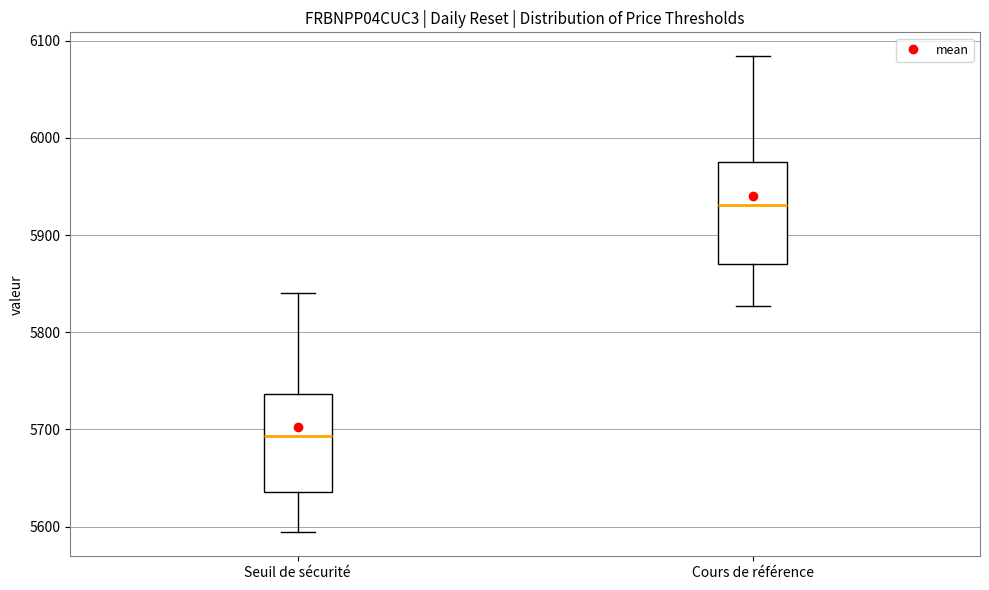

Where is the upper edge of the box for Seuil de sécurité on the y-axis? The values are not printed on the chart, so give them approximately, as read against the axis.

5740